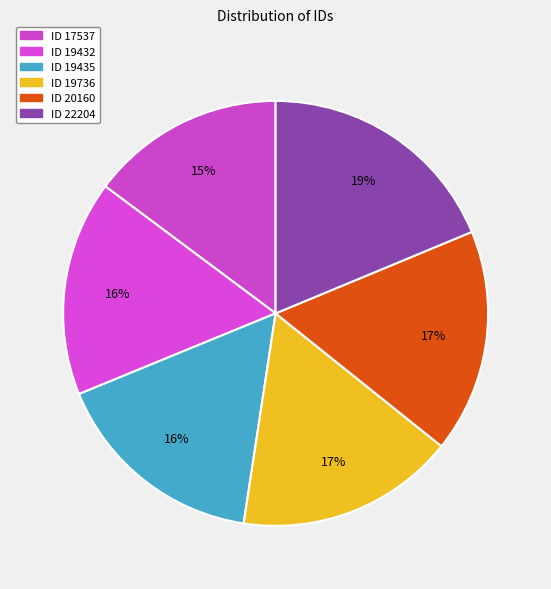

How many segments does this pie chart have?

6